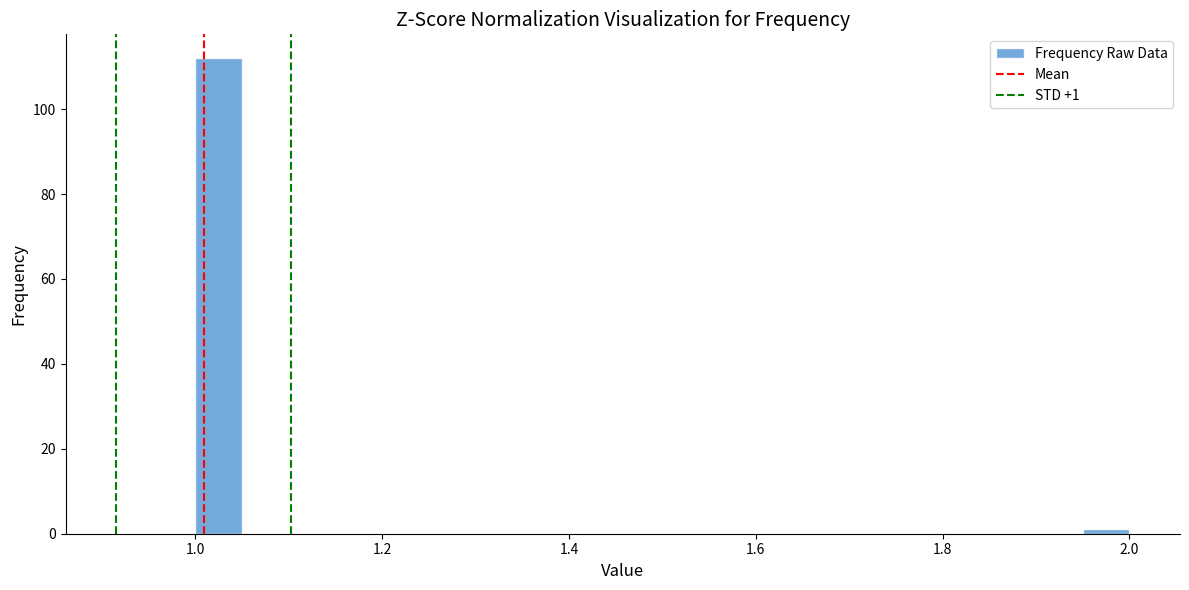

Around what value on the x-axis is the tallest bar? Give the approximate position of its centre, as read against the axis.

1.02